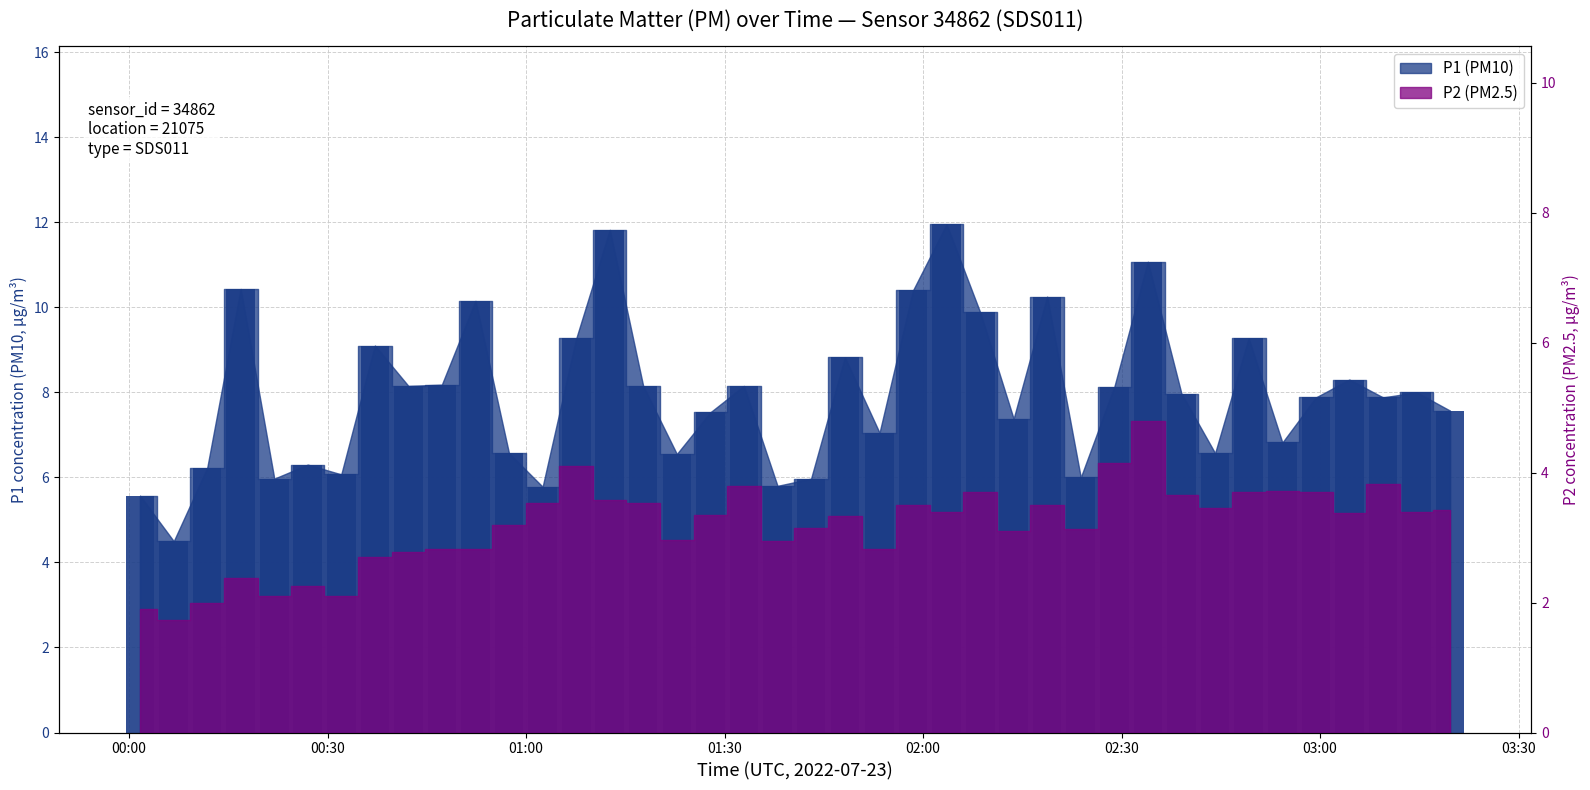

What is the sum of all values?

317.4